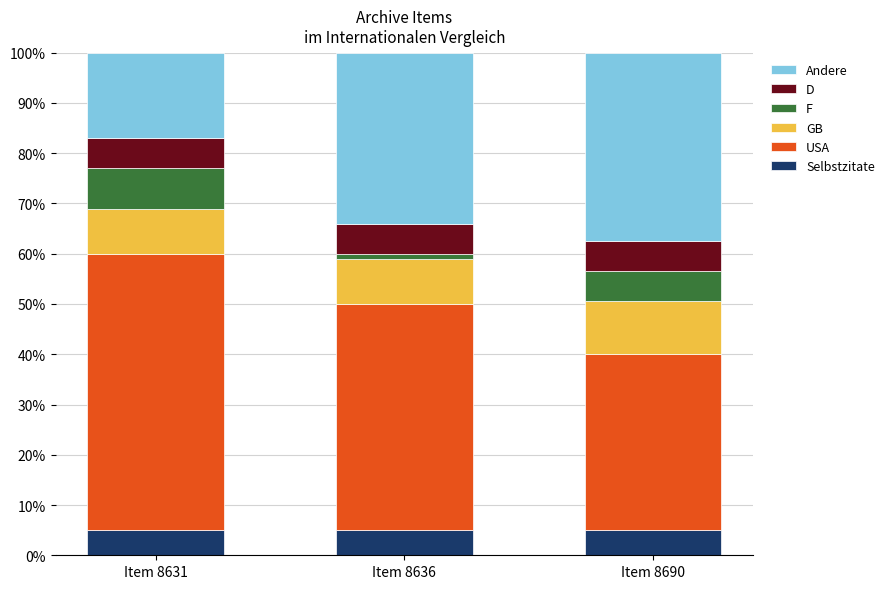

What is the lowest value of the Selbstzitate series?

5.0